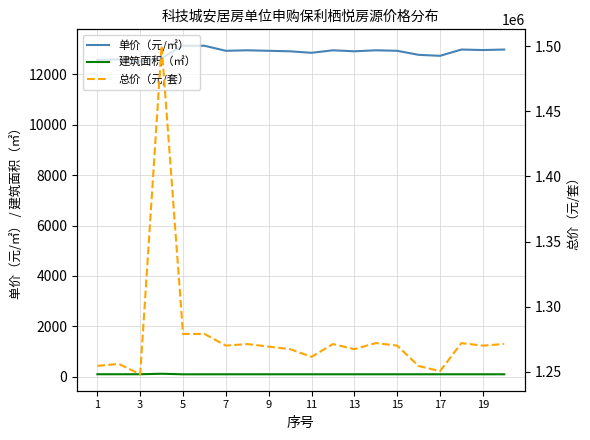

True or false: 建筑面积（㎡） and 单价（元/㎡） cross at least once.

False